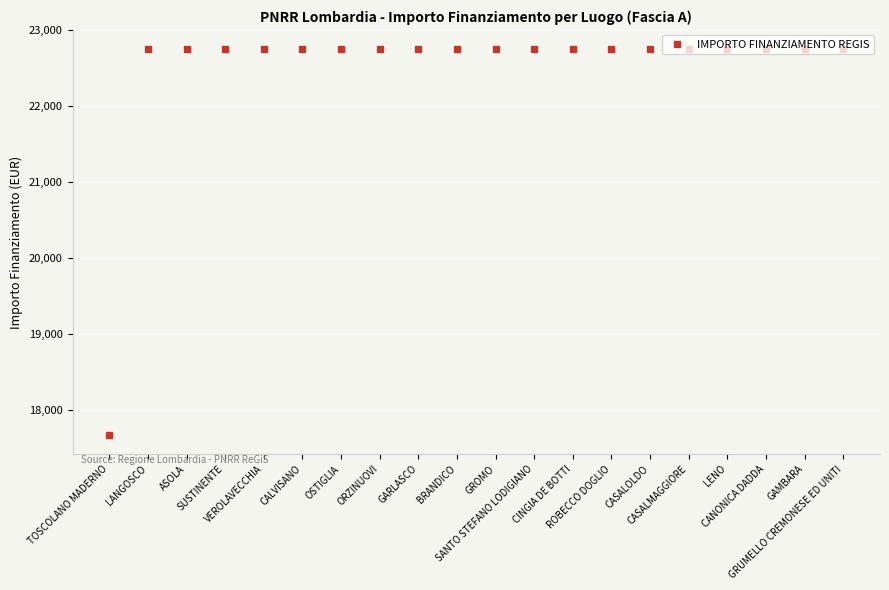

Is this an area chart (filled region under the line)?

No